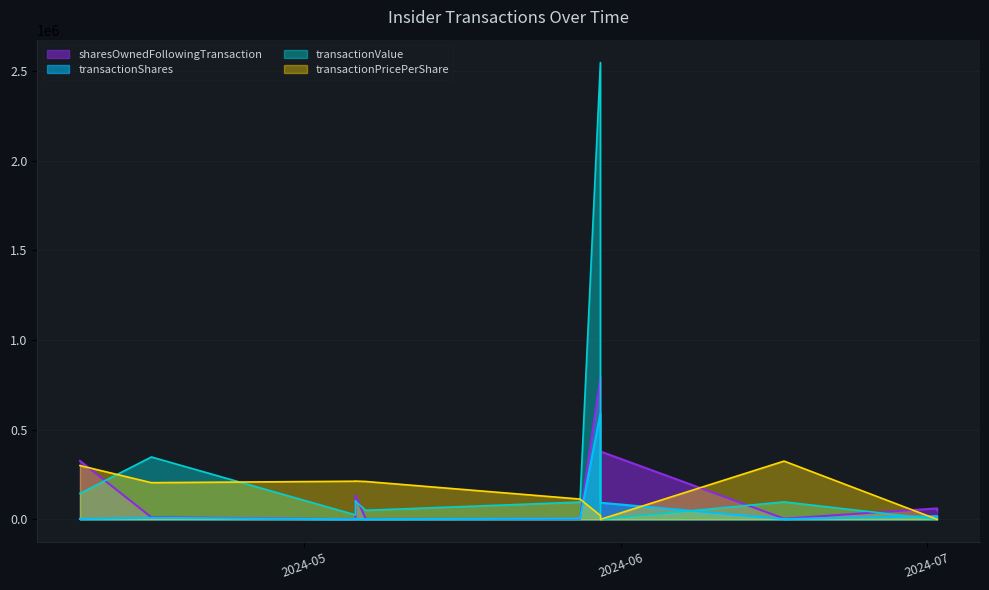

At which label does transactionShares reach its peak?

2024-05-30